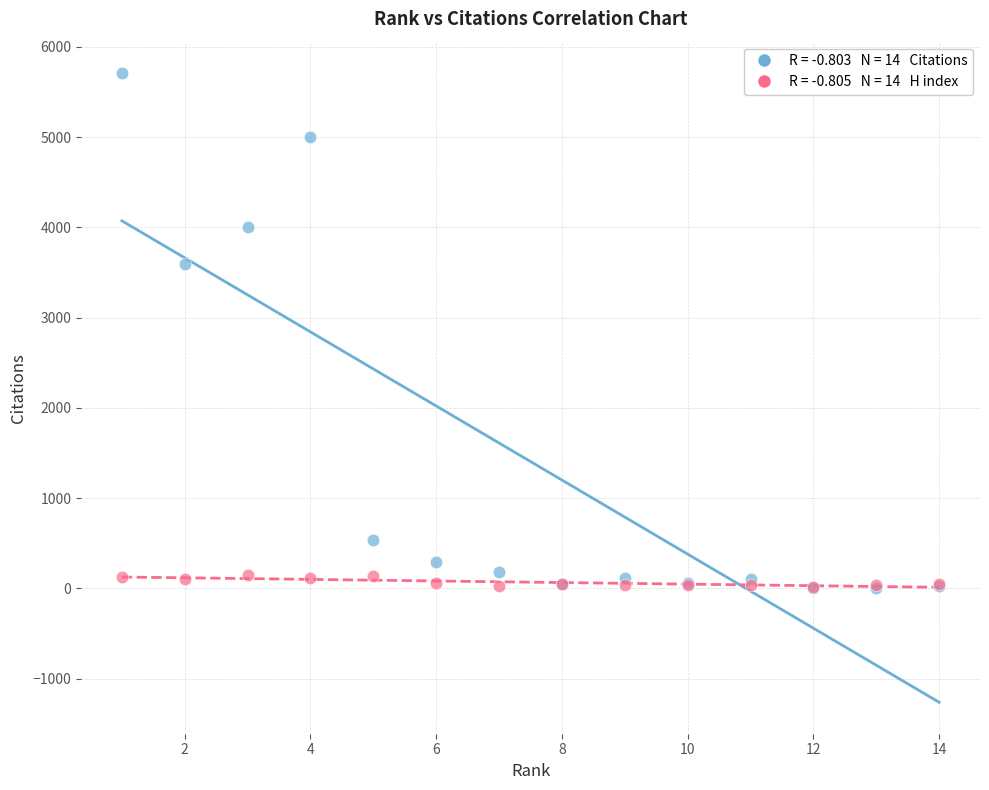

Across all series, what Y value is closest to 2857?

3595